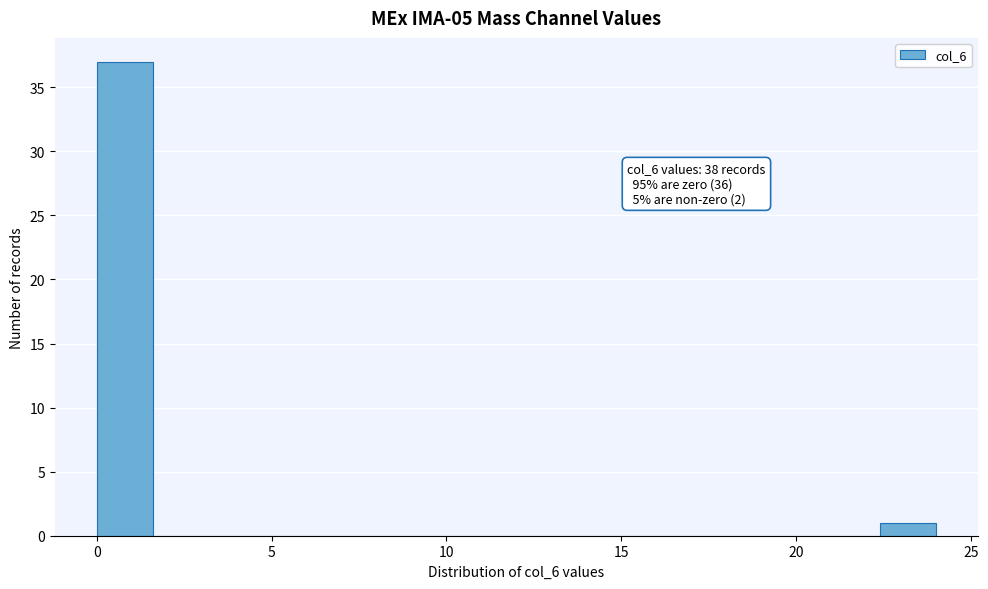

Read against the x-axis, roughly where is the centre of the tallest bar?

1.0